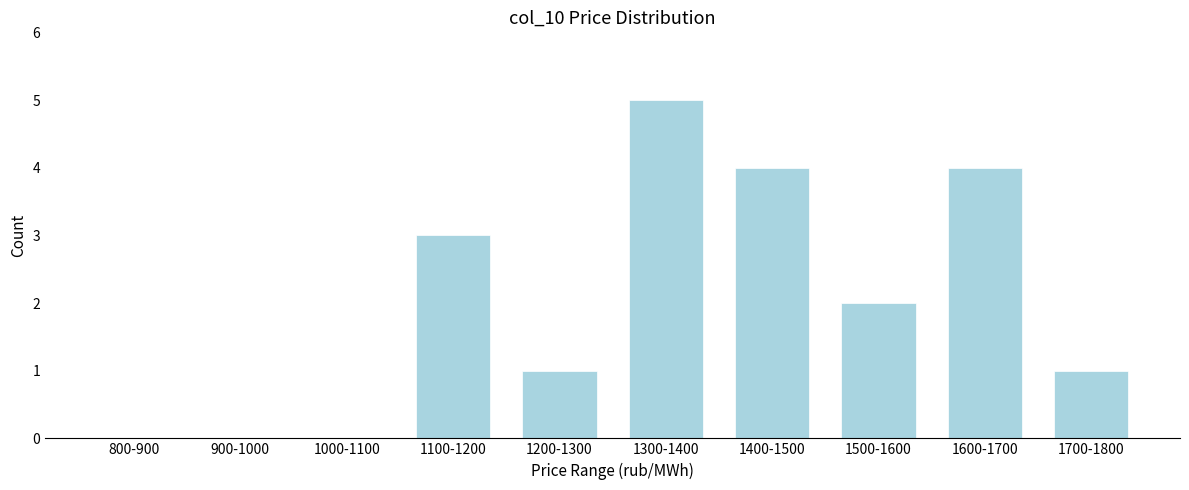

Reading left to right, what are all the values shown in this chart?

800-900=0	900-1000=0	1000-1100=0	1100-1200=3	1200-1300=1	1300-1400=5	1400-1500=4	1500-1600=2	1600-1700=4	1700-1800=1